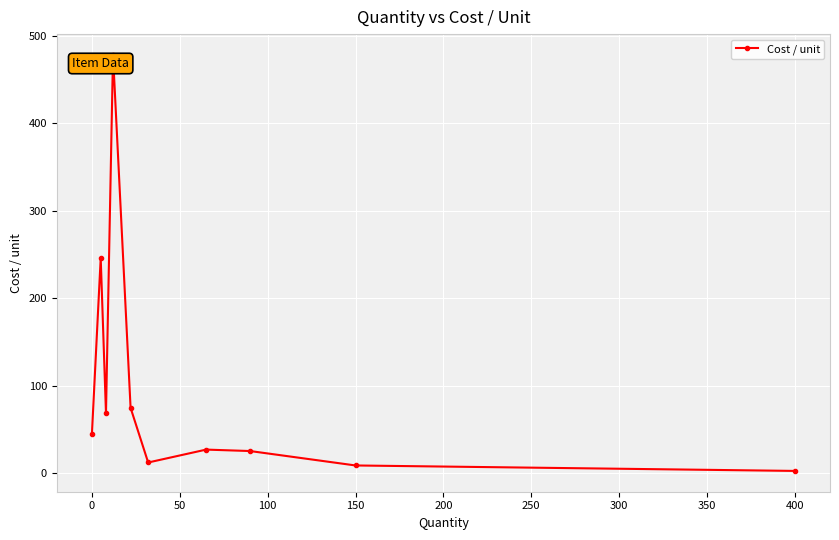

What is the minimum value shown in the chart?

2.4